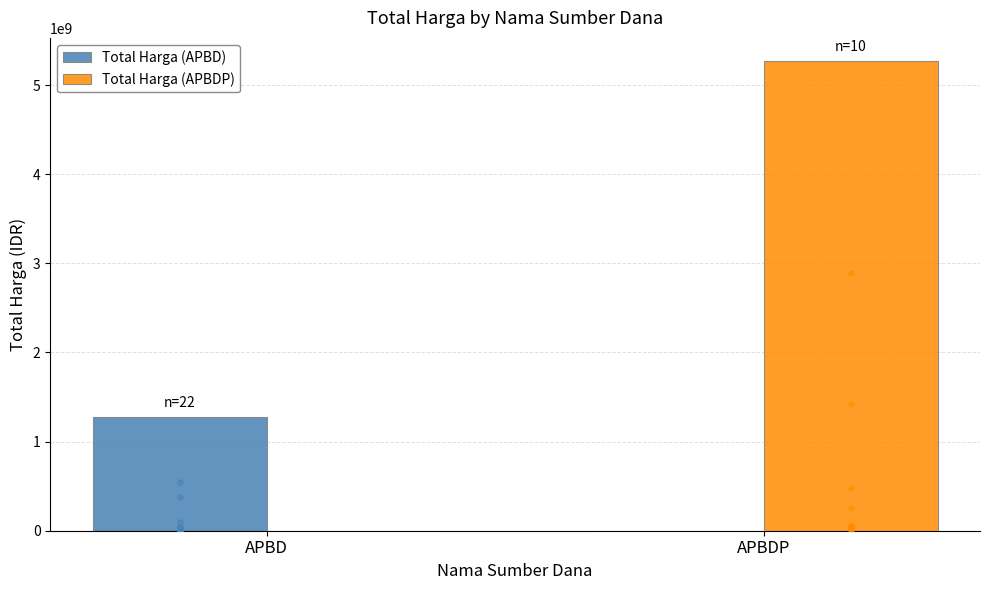

Which series contains the highest Y value?

Total Harga (APBDP)